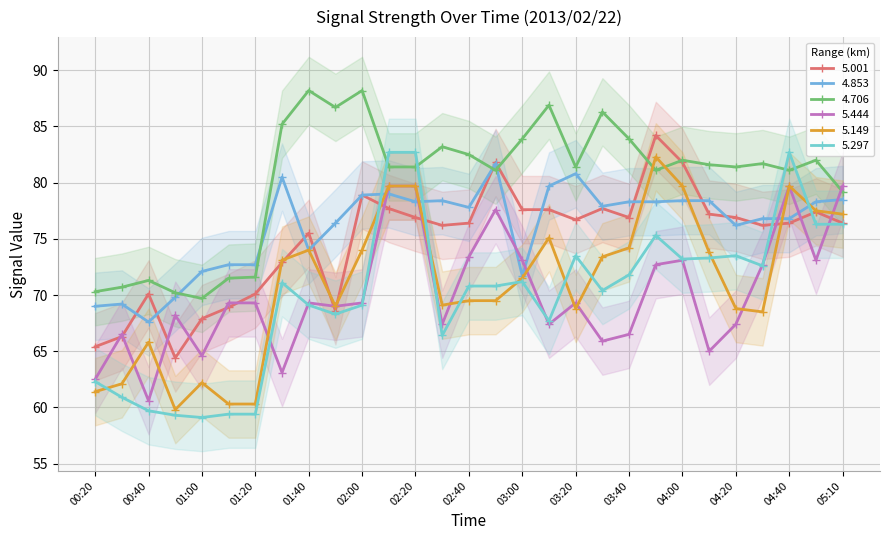

Which label corresponds to the largest value in the chart?

01:40